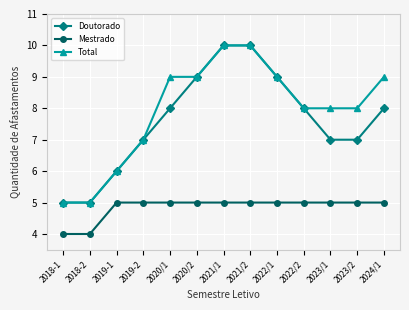

Reading left to right, list all the values displayed in this chart.

Doutorado: 5	5	6	7	8	9	10	10	9	8	7	7	8
Mestrado: 4	4	5	5	5	5	5	5	5	5	5	5	5
Total: 5	5	6	7	9	9	10	10	9	8	8	8	9